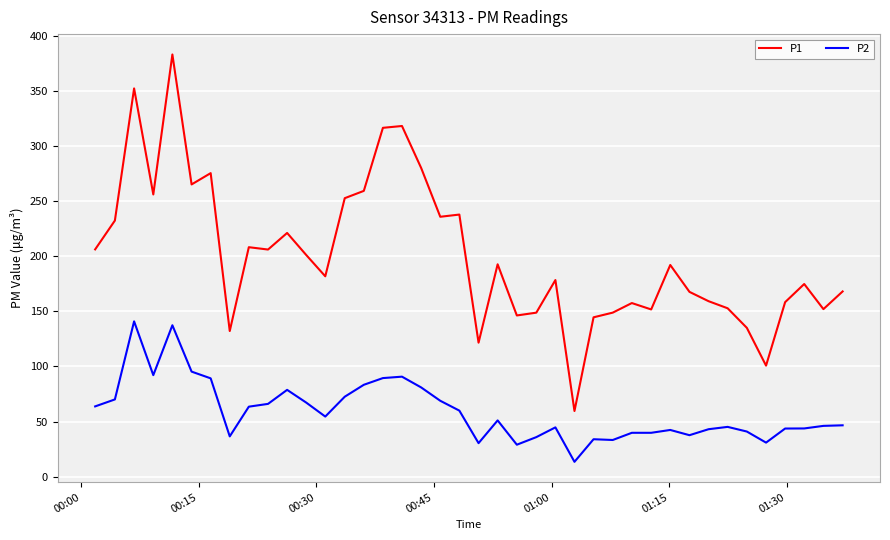

What is the sum of all P2 values?

2372.5